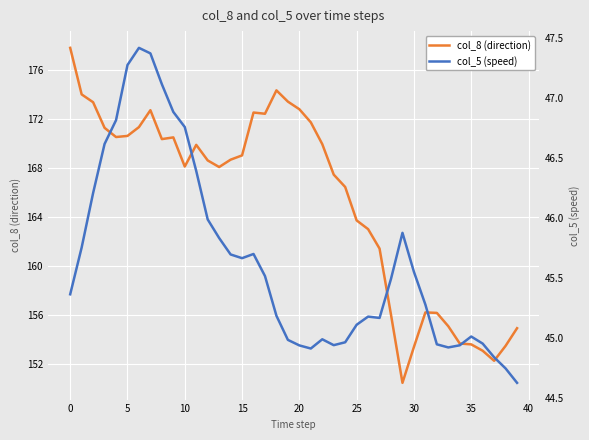

How many lines are shown in the chart?

2